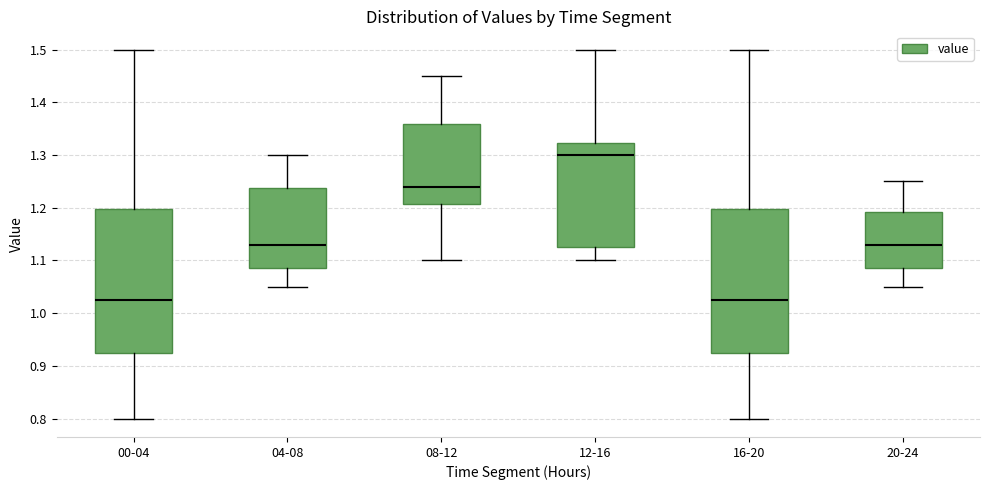

Where does the lower whisker of the box for 00-04 end on the y-axis? The values are not printed on the chart, so give them approximately, as read against the axis.

0.80